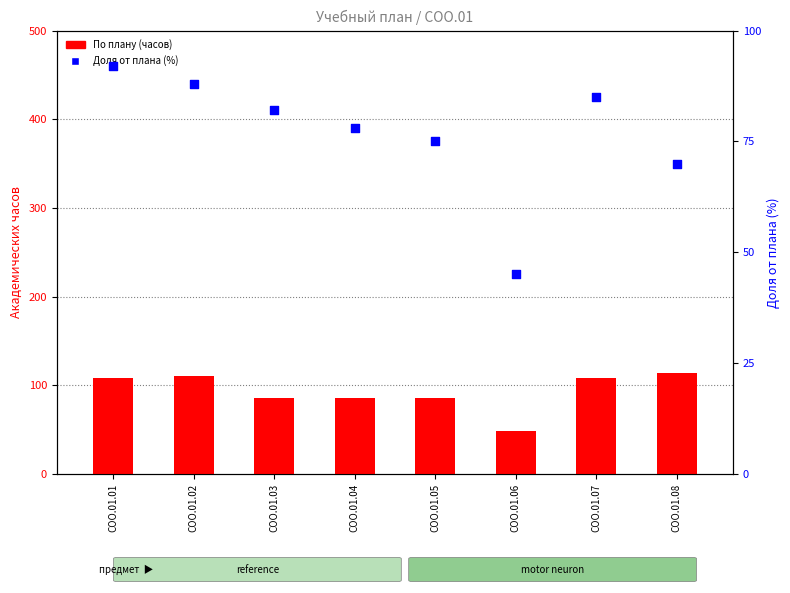

At which category is the sum across all series the highest?

СОО.01.01